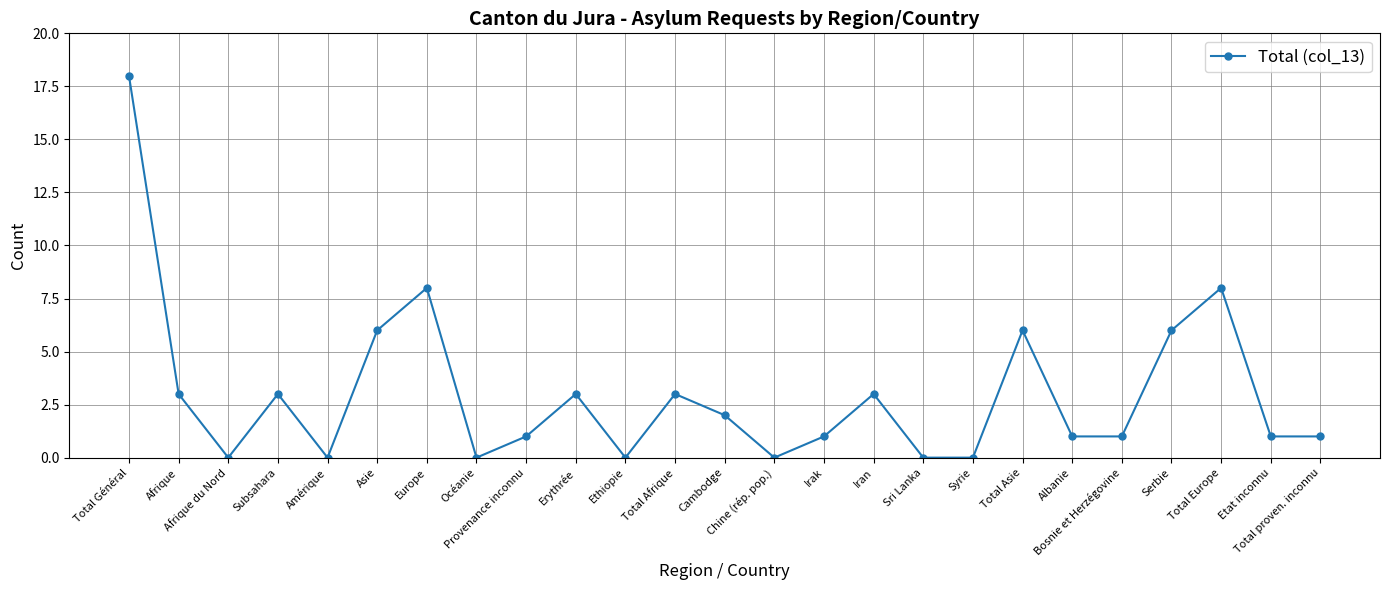

Reading left to right, extract all data points from this chart.

18	3	0	3	0	6	8	0	1	3	0	3	2	0	1	3	0	0	6	1	1	6	8	1	1